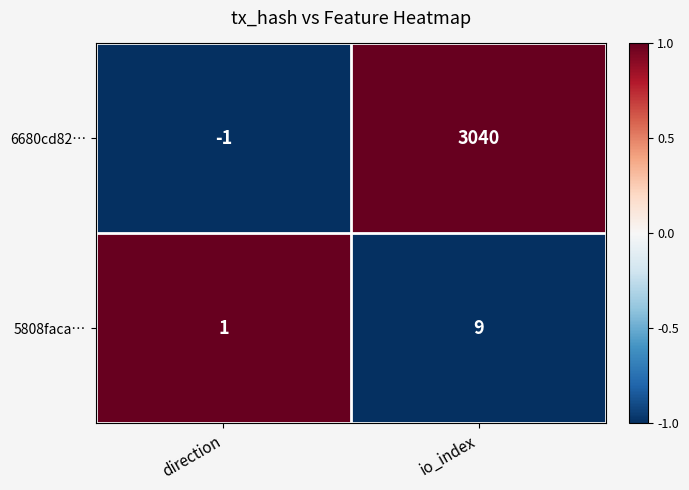

Count the number of categories in the chart.

2